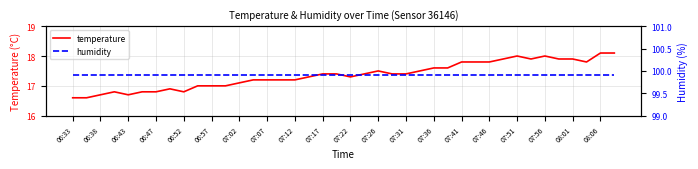

What is the minimum value for temperature?

16.6